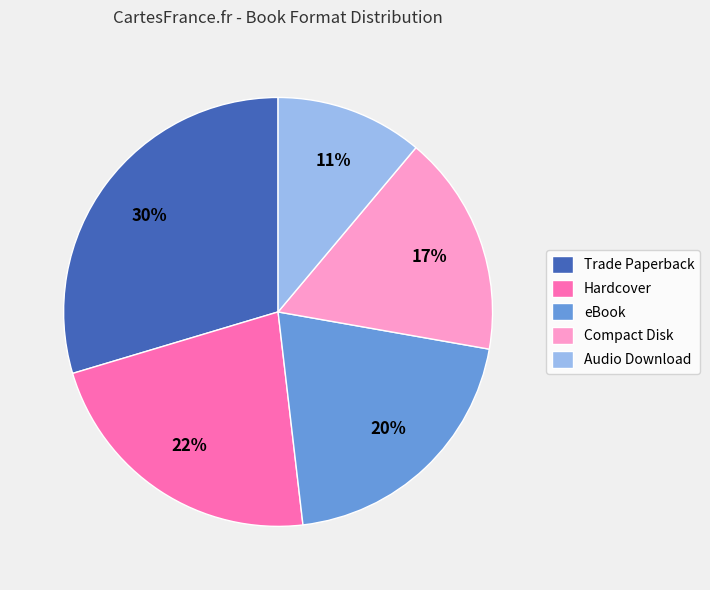

To the nearest percent, what is the combined percentage of eBook and Audio Download?

31%